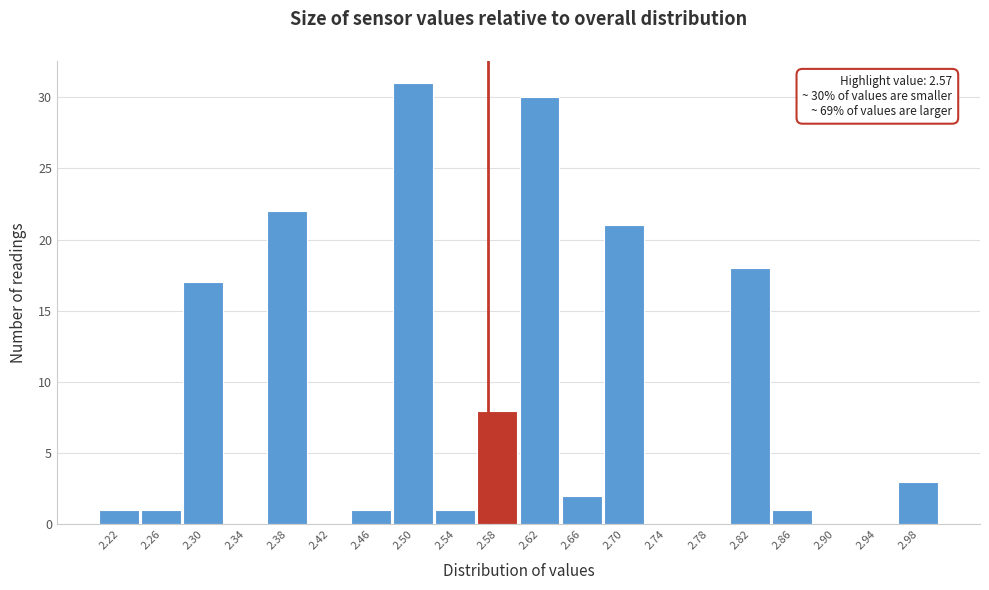

Which range on the x-axis has the tallest bar?

2.48 to 2.52